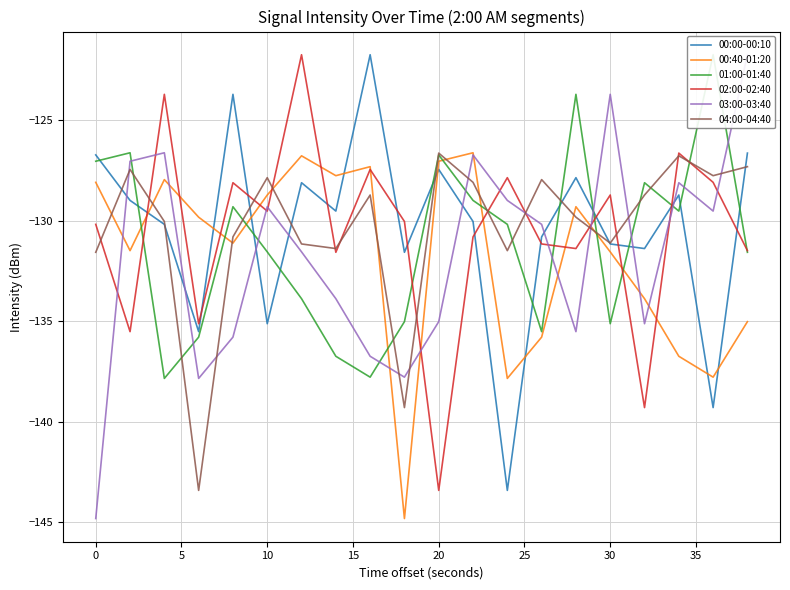

How many interior local valleys does the 01:00-01:40 series have?

5